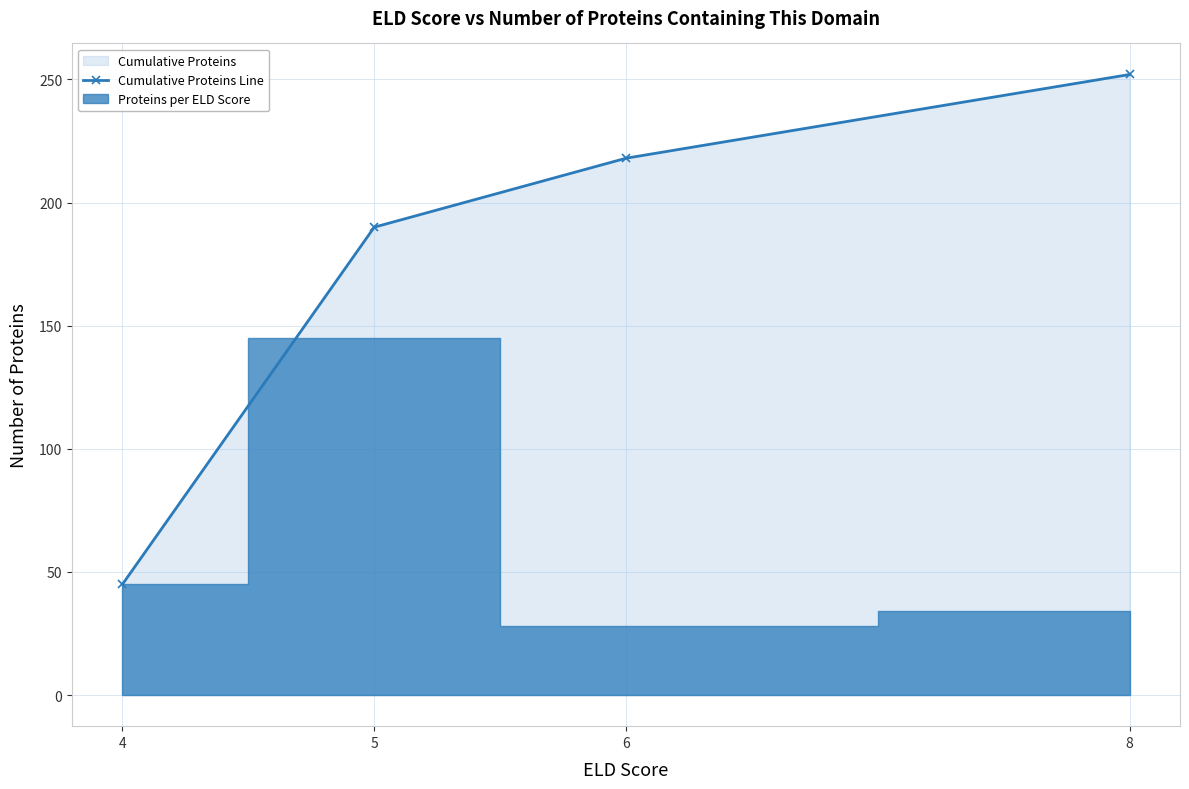

What is the average value?

176